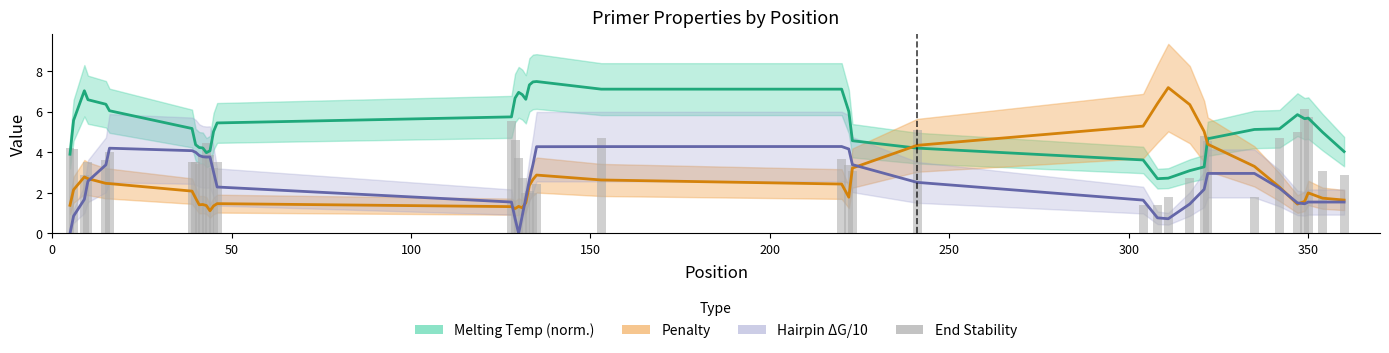

What is the greatest value displayed?

7.5